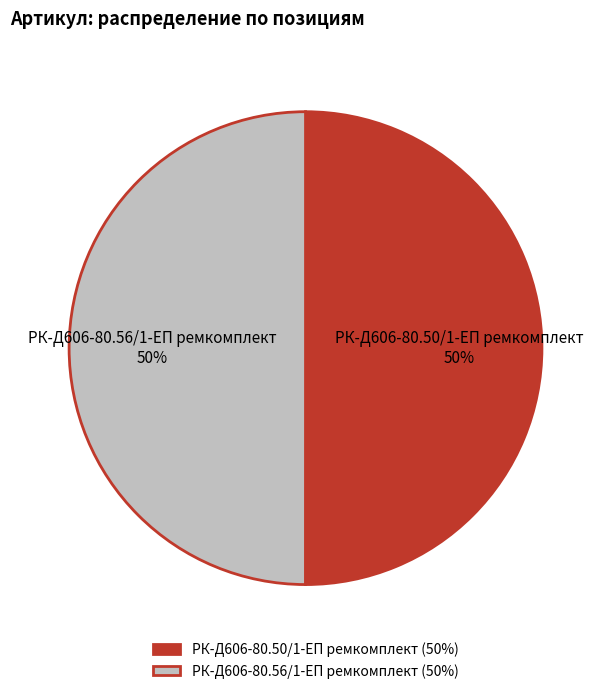

To the nearest percent, what is the average slice percentage?

50%